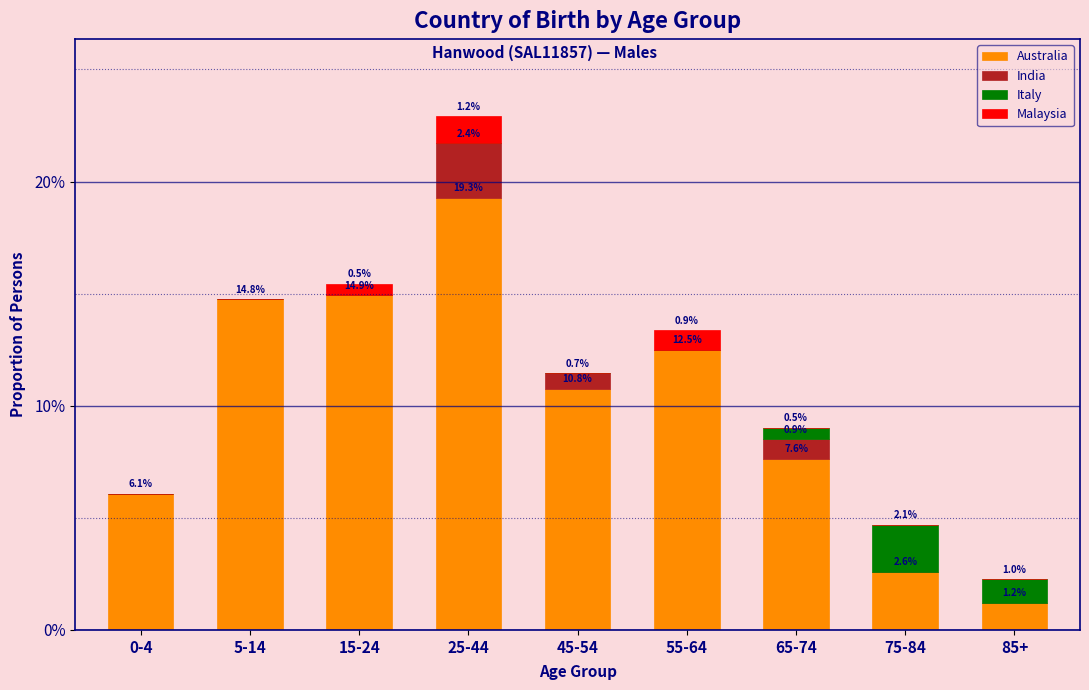

Reading left to right, what are the values for Australia?

0-4=6.1	5-14=14.8	15-24=14.9	25-44=19.3	45-54=10.8	55-64=12.5	65-74=7.6	75-84=2.6	85+=1.2